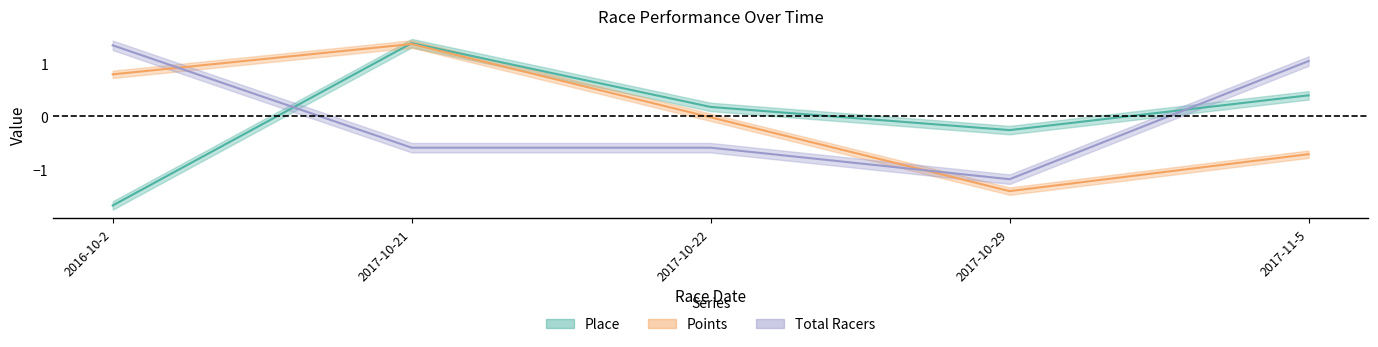

Where do Place and Total Racers first cross each other?

2016-10-2 and 2017-10-21